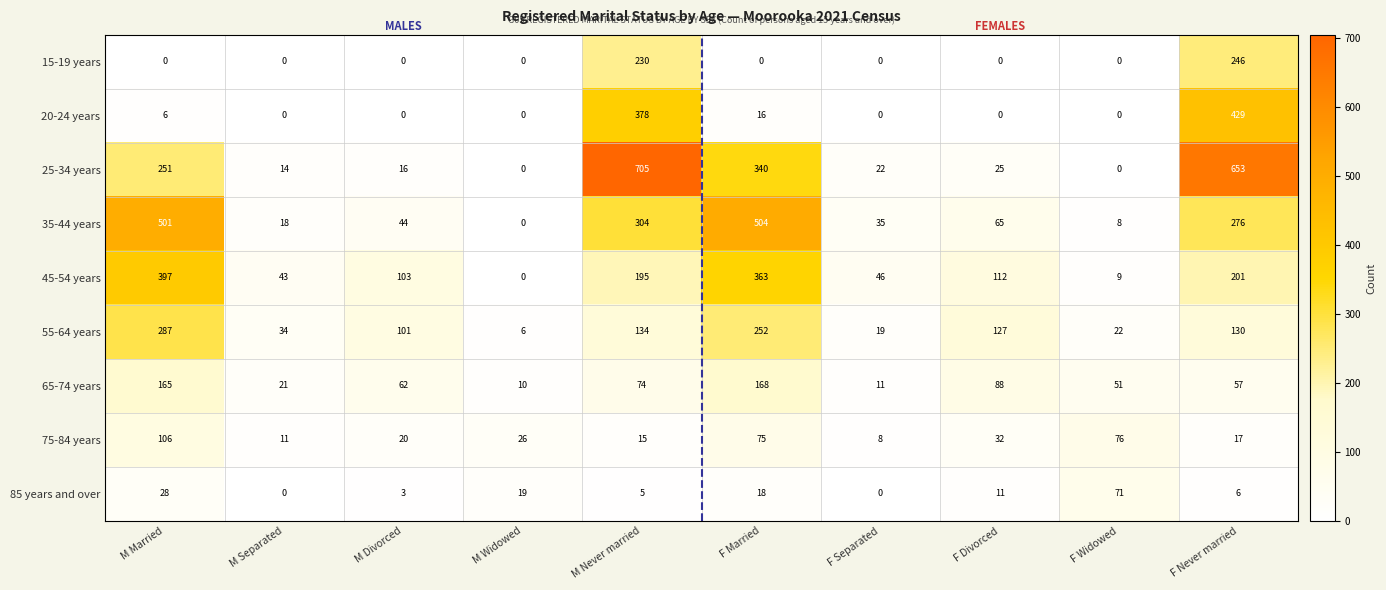

At which label does 15-19 years reach its peak?

F Never married